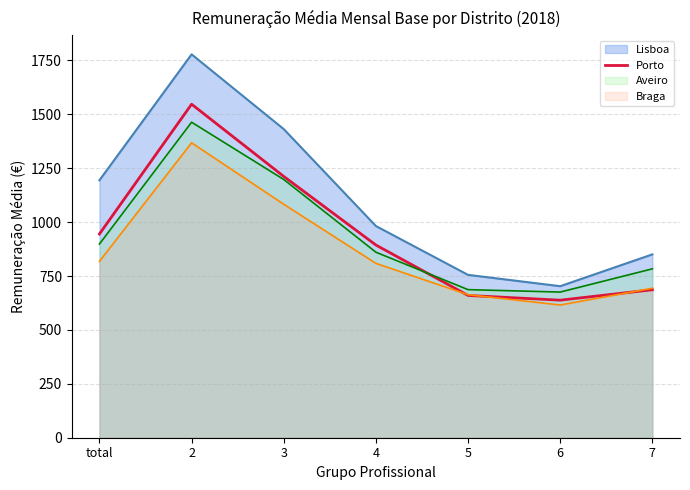

Read the Lisboa value at total.

1194.2